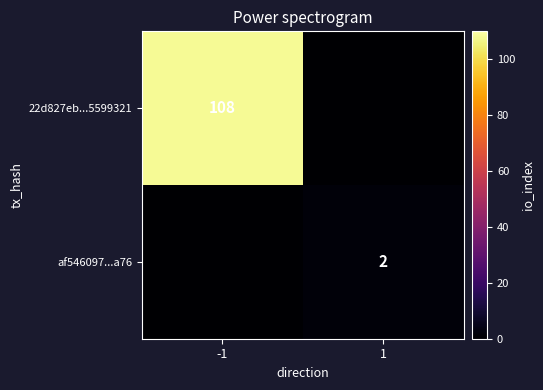

What is the total value across all series at 1?

2